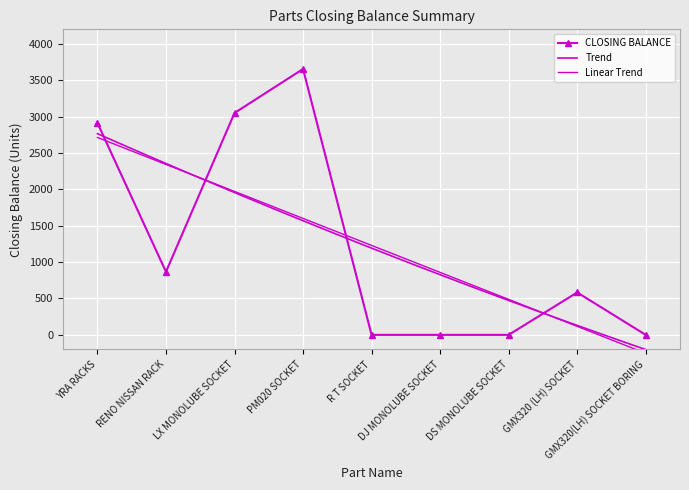

How many values are above zero?

5